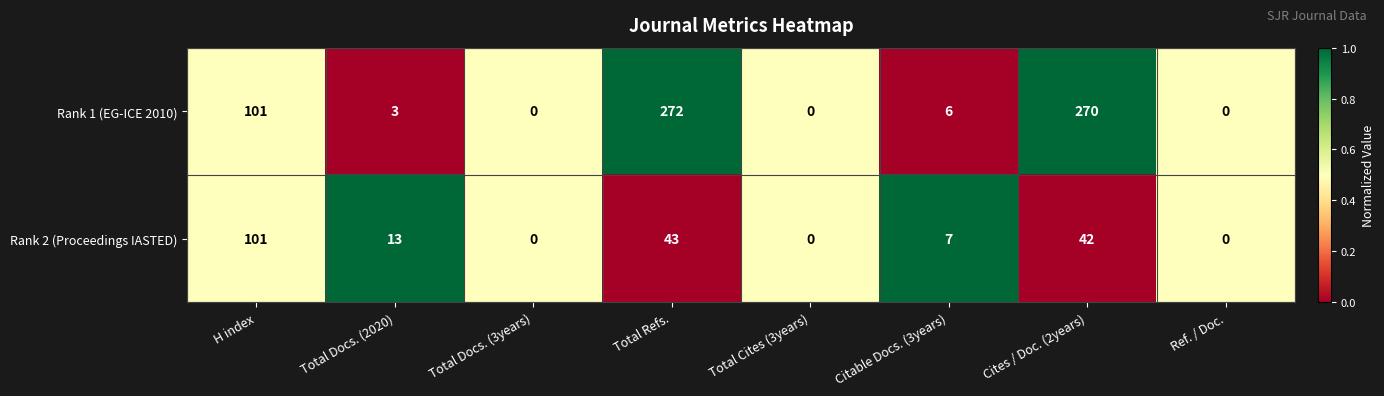

Which series has the widest spread of values?

Rank 1 (EG-ICE 2010)